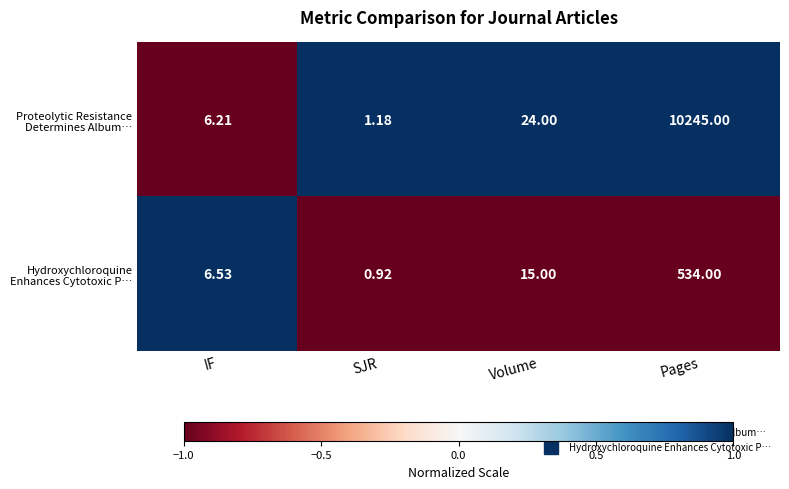

How many distinct data groups are displayed?

2